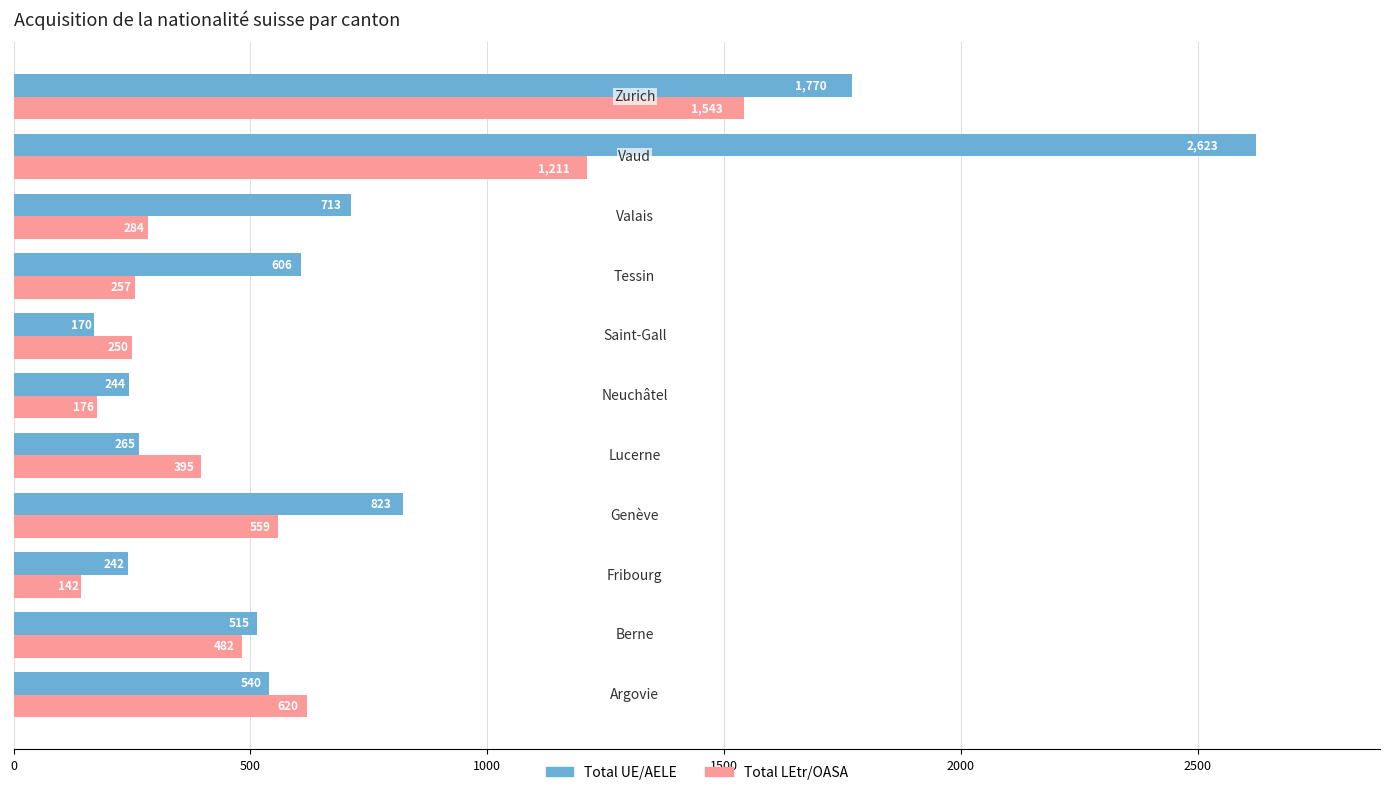

Rank the series by their maximum value, from lowest to highest.

Total LEtr/OASA, Total UE/AELE